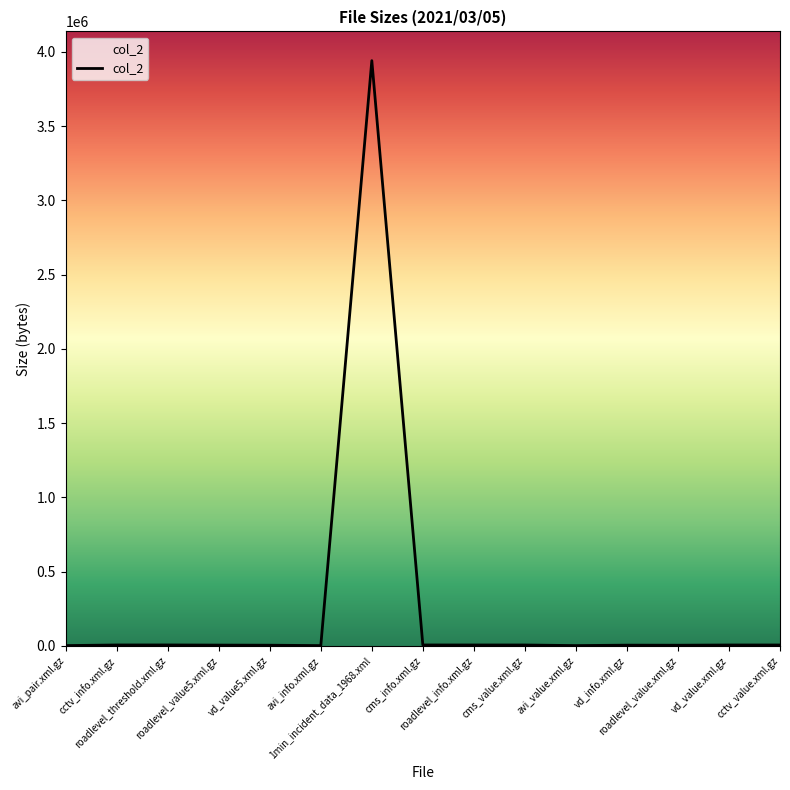

What is the average value?

266691